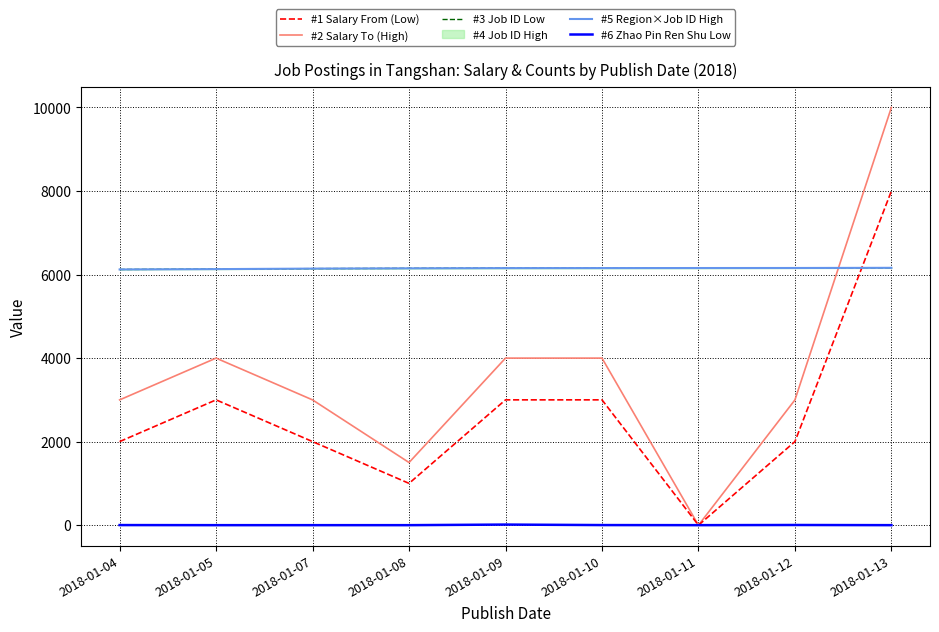

In #2 Salary To (High), how many points are higher than both neighbors (excluding endpoints)?

1